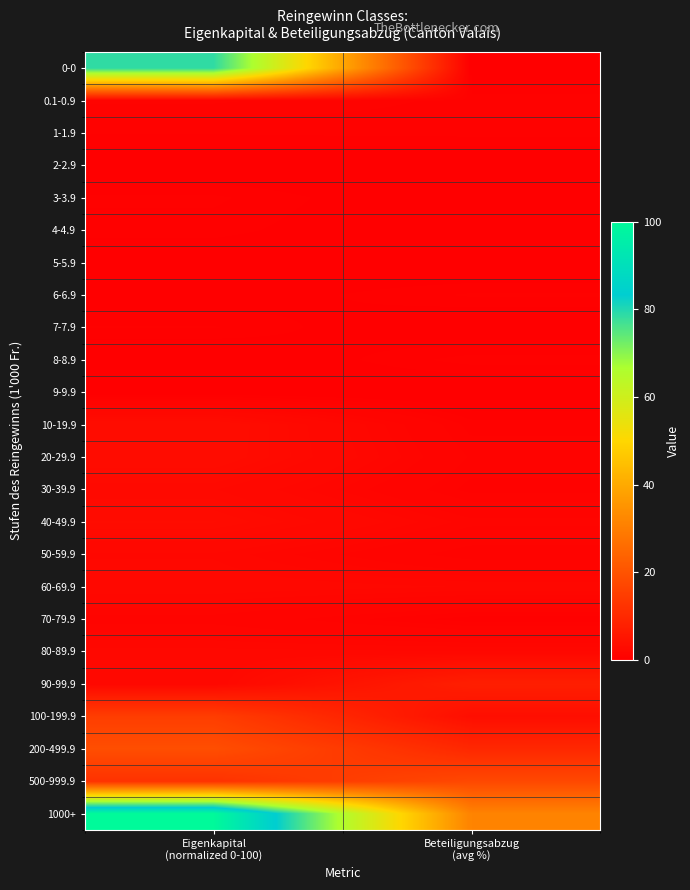

How many data points does each series have?

2